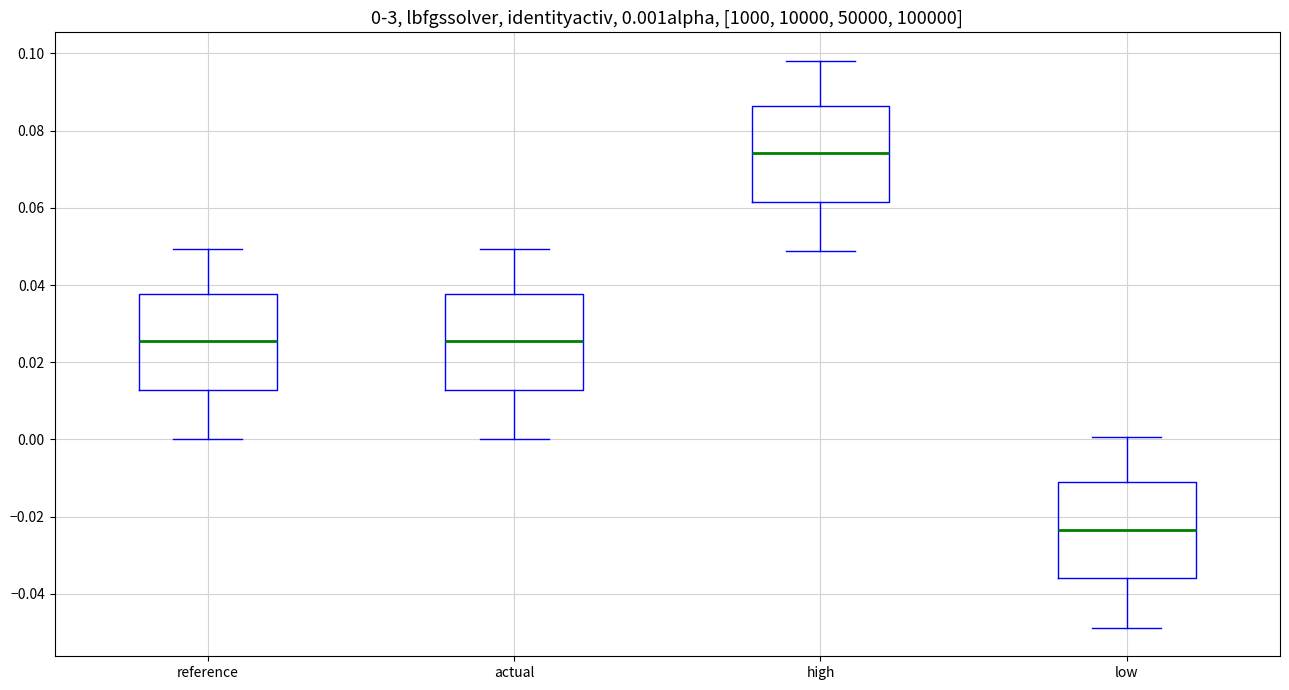

Which box has the highest median line?

high